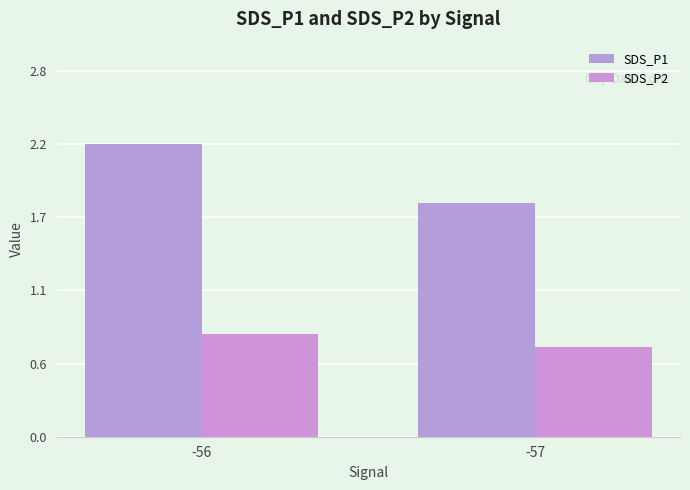

Rank the series by their maximum value, from lowest to highest.

SDS_P2, SDS_P1